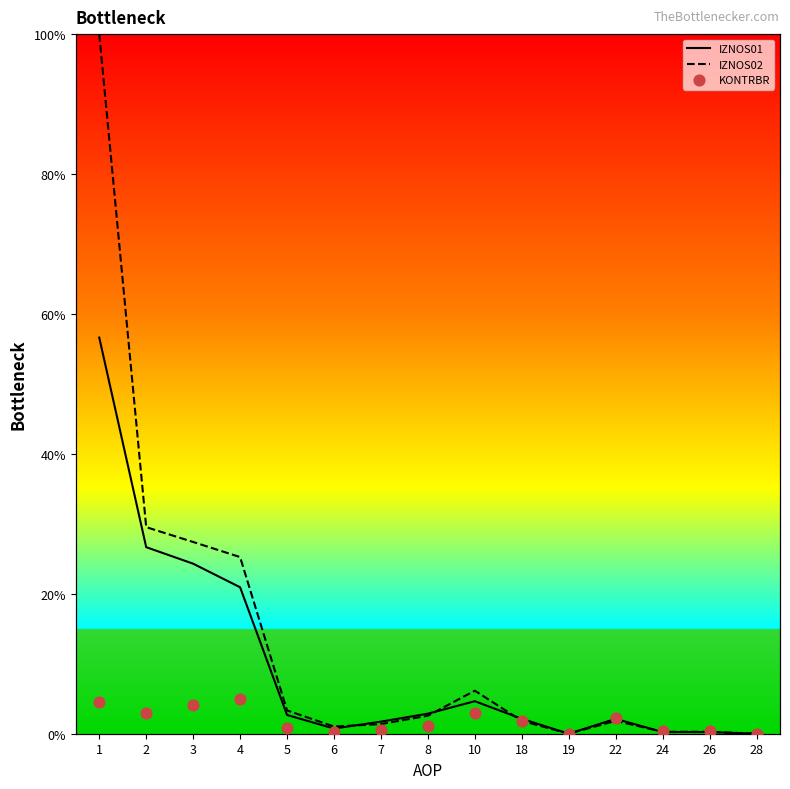

At how many categories does at least one series exceed 96?

1